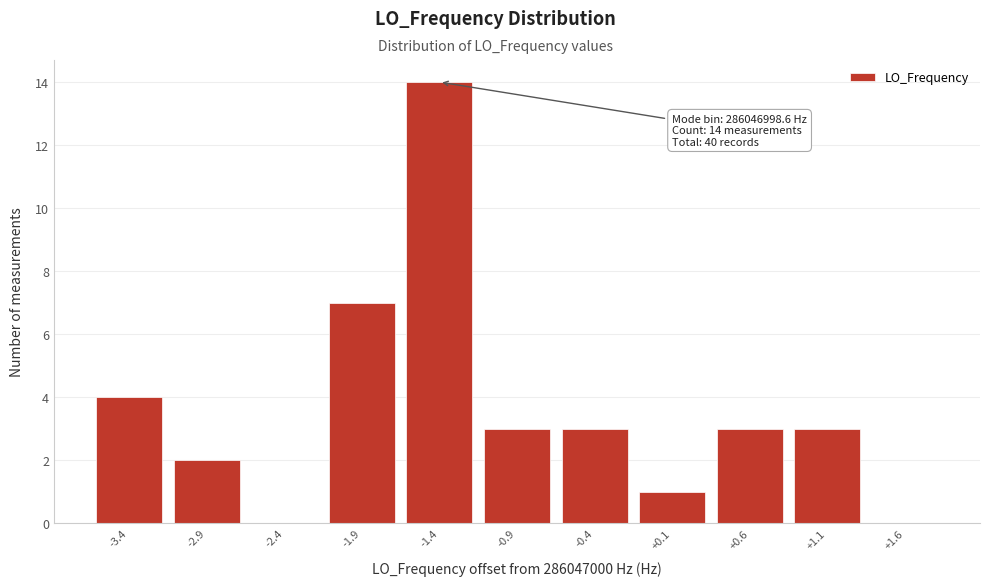

Over which range of the x-axis is the bar tallest?

-1.65 to -1.15